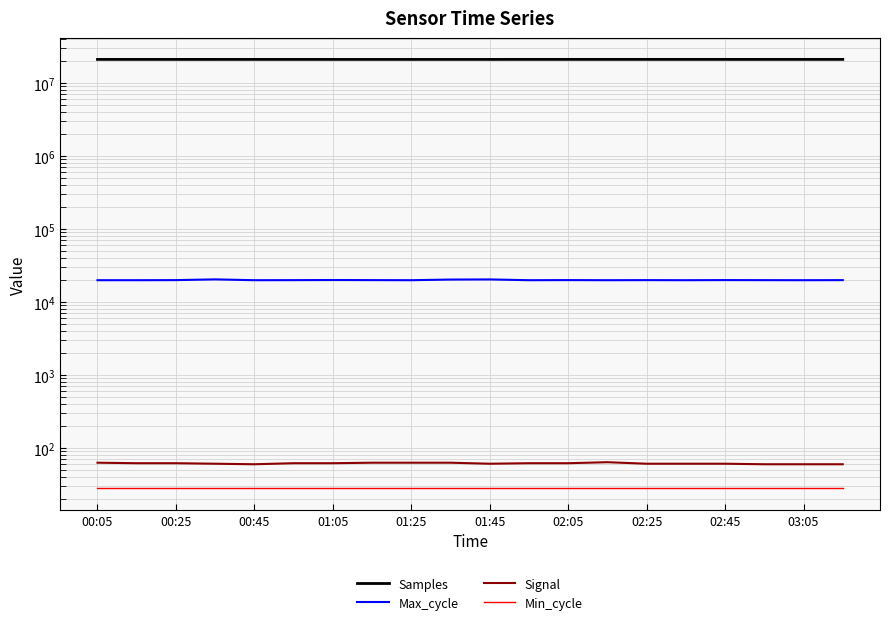

Reading right to left, list all the values displayed in this chart.

Samples: 21089259.0	21090239.0	21091358.0	21092121.0	21092789.0	21093191.0	21095354.0	21096034.0	21095993.0	21080442.0	21079031.0	21080415.0	21080654.0	21080836.0	21082271.0	21082539.0	21083238.0	21084364.0	21085708.0	21085271.0
Max_cycle: 19969.0	19924.0	19958.0	19996.0	19924.0	19975.0	19924.0	19993.0	19924.0	20416.0	20329.0	19925.0	19977.0	20038.0	19963.0	19924.0	20445.0	19978.0	19924.0	19924.0
Signal: 60.0	60.0	60.0	61.0	61.0	61.0	64.0	62.0	62.0	61.0	63.0	63.0	63.0	62.0	62.0	60.0	61.0	62.0	62.0	63.0
Min_cycle: 28.0	28.0	28.0	28.0	28.0	28.0	28.0	28.0	28.0	28.0	28.0	28.0	28.0	28.0	28.0	28.0	28.0	28.0	28.0	28.0